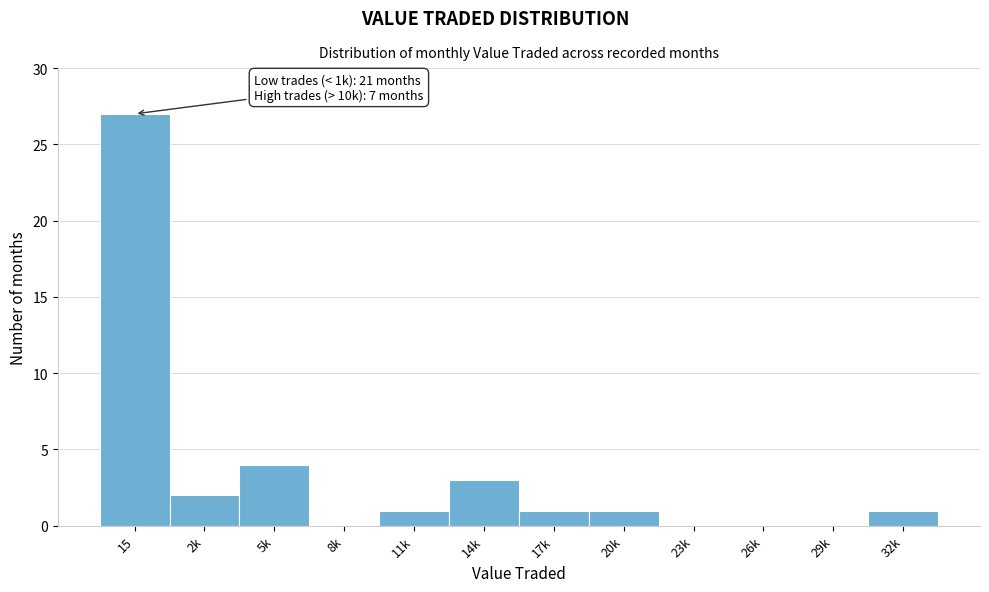

Reading left to right, what are all the values shown in this chart?

15=27	2k=2	5k=4	8k=0	11k=1	14k=3	17k=1	20k=1	23k=0	26k=0	29k=0	32k=1